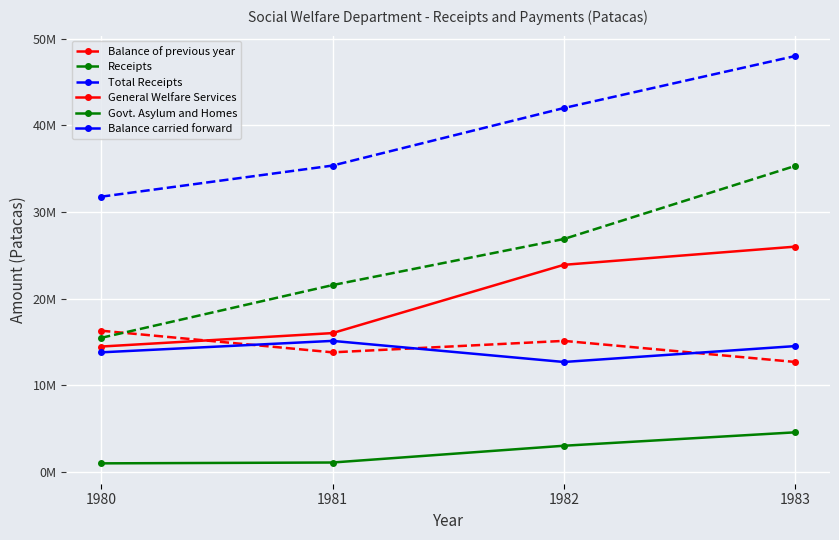

What are all the series names shown in the legend?

Balance of previous year, Receipts, Total Receipts, General Welfare Services, Govt. Asylum and Homes, Balance carried forward